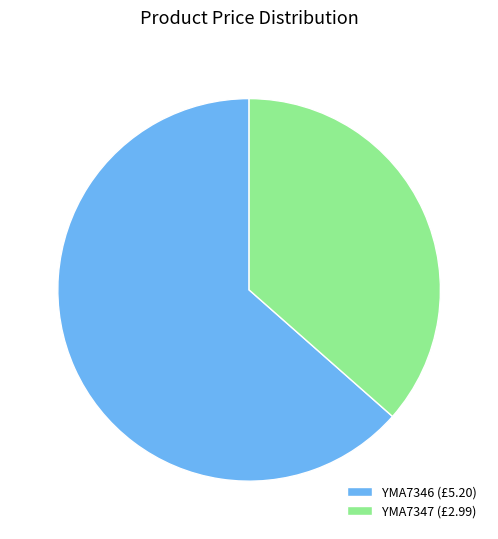

Combined, do YMA7347 (£2.99) and YMA7346 (£5.20) account for over 50%?

Yes